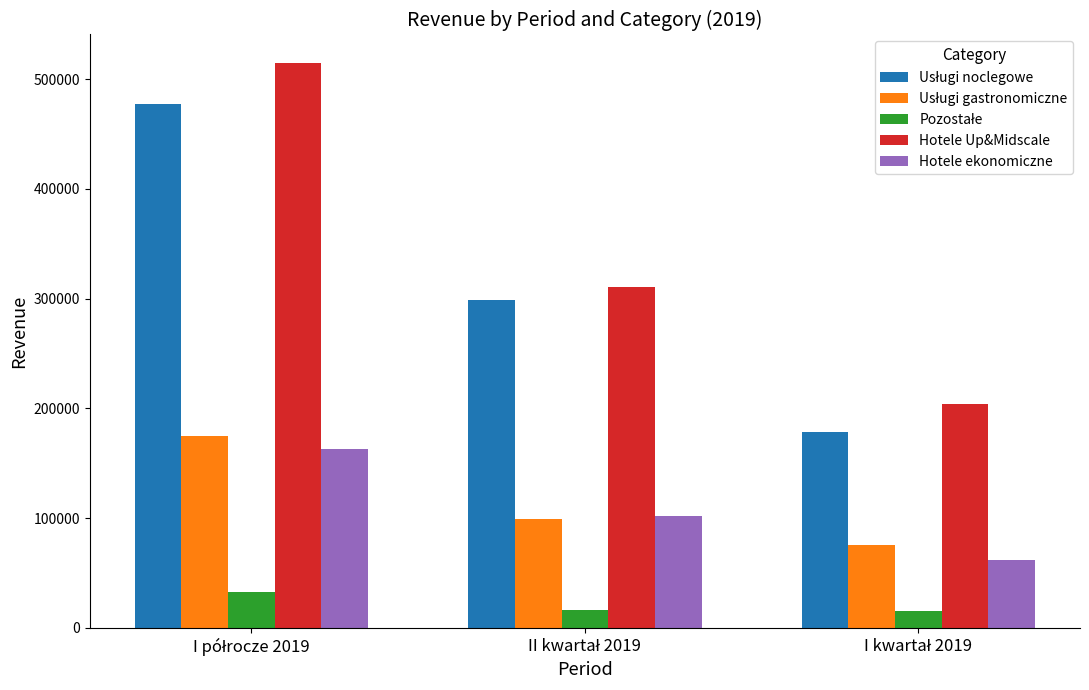

What is the difference between the maximum and second lowest values in the Hotele ekonomiczne series?

61940